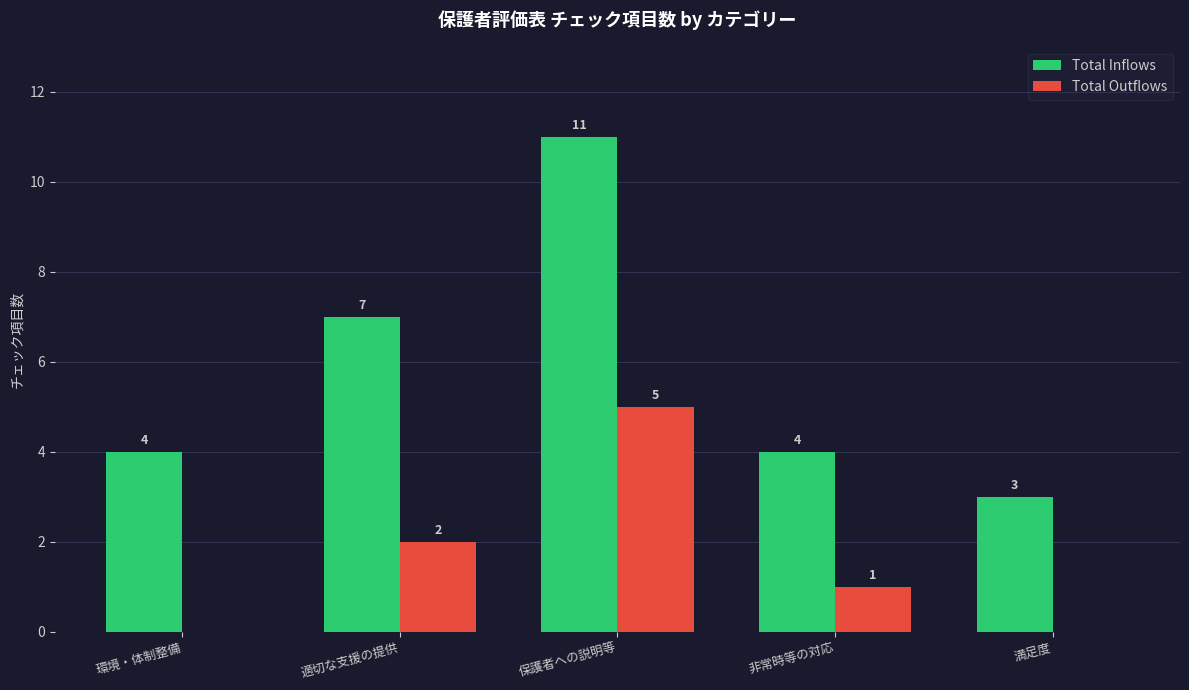

Reading left to right, list all the values displayed in this chart.

Total Inflows: 環境・体制整備=4	適切な支援の提供=7	保護者への説明等=11	非常時等の対応=4	満足度=3
Total Outflows: 環境・体制整備=0	適切な支援の提供=2	保護者への説明等=5	非常時等の対応=1	満足度=0